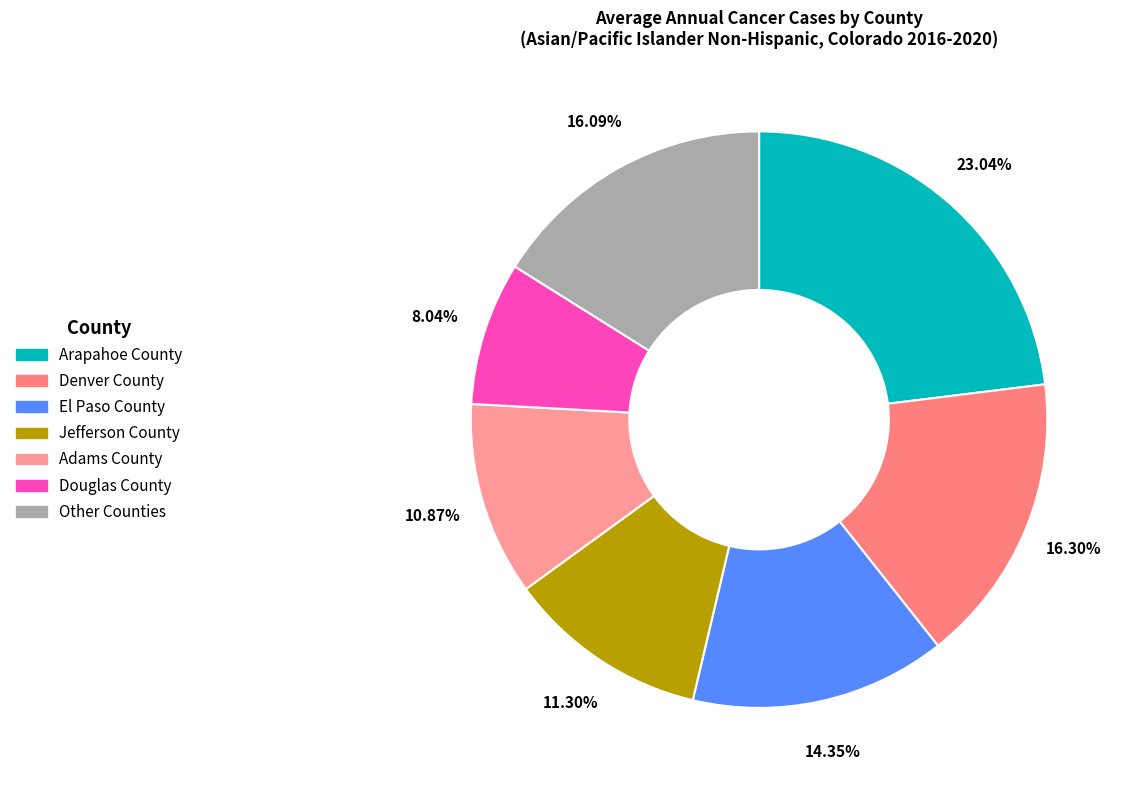

To the nearest percent, what portion does Arapahoe County represent?

23%